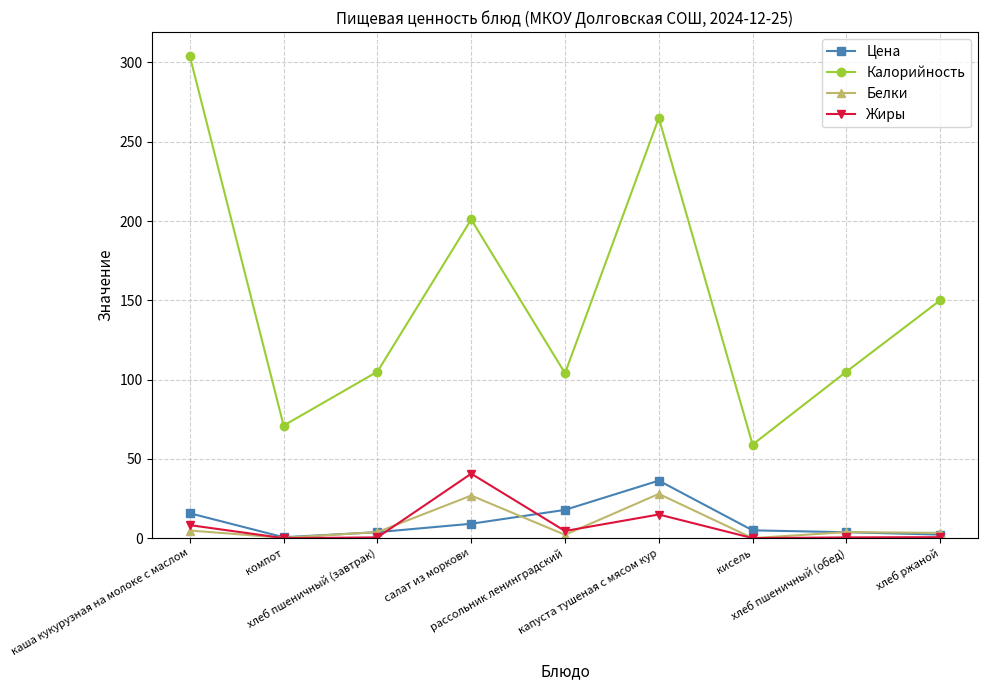

What is the label of the 6th point from the right?

салат из моркови